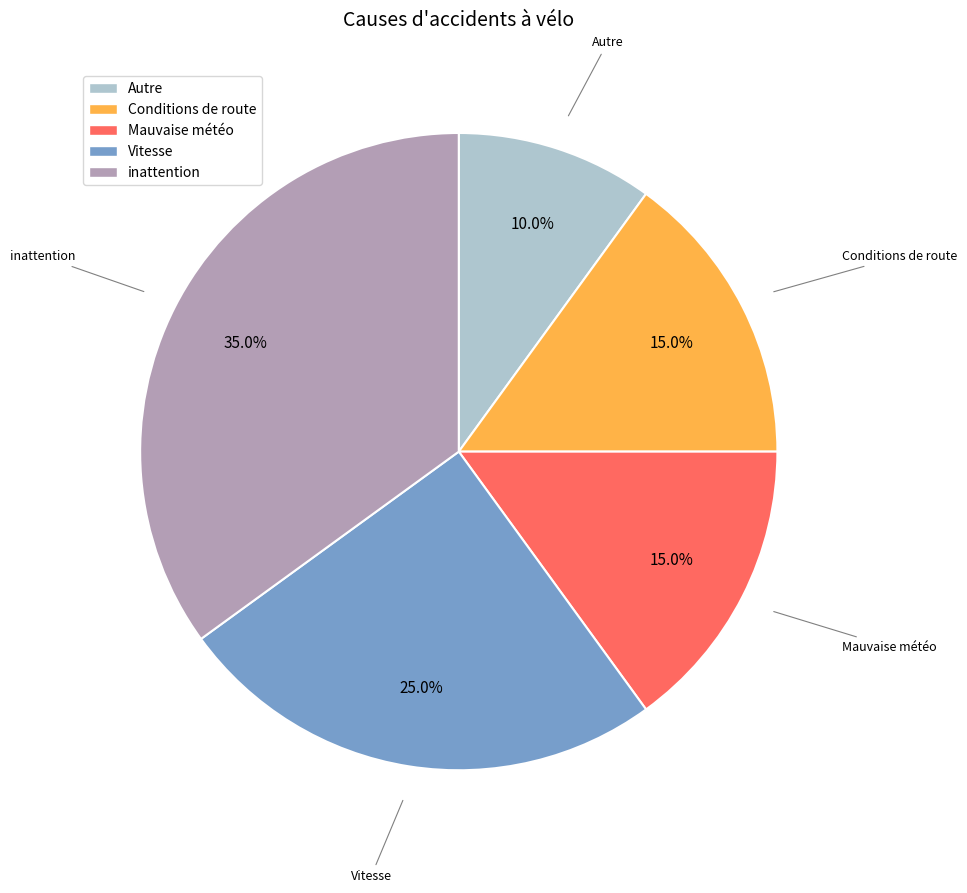

How many segments does this pie chart have?

5